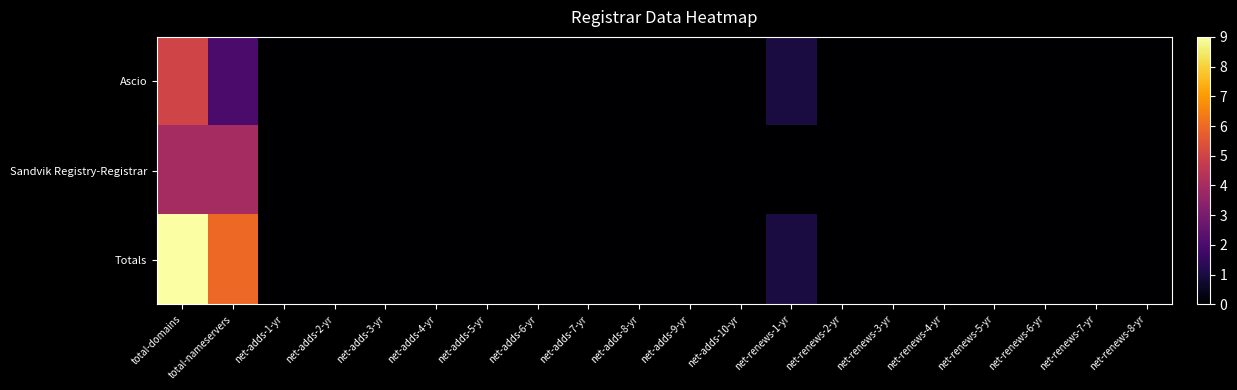

Which series changed the most between total-nameservers and net-adds-10-yr?

Totals